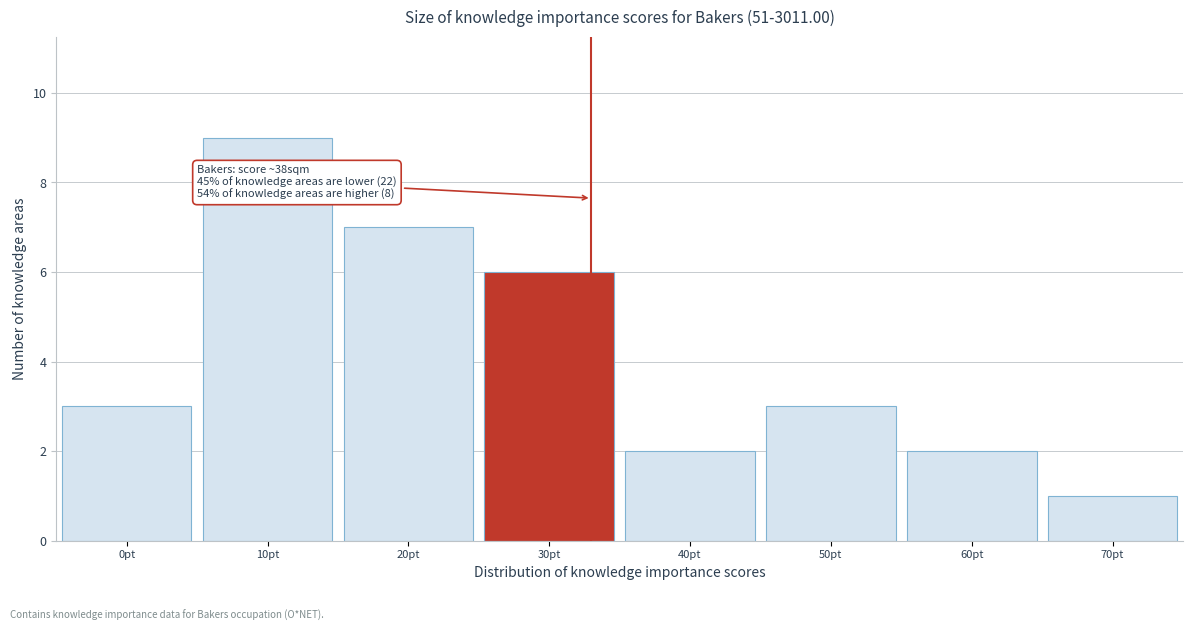

Reading left to right, transcribe all the data shown in this chart.

3	9	7	6	2	3	2	1